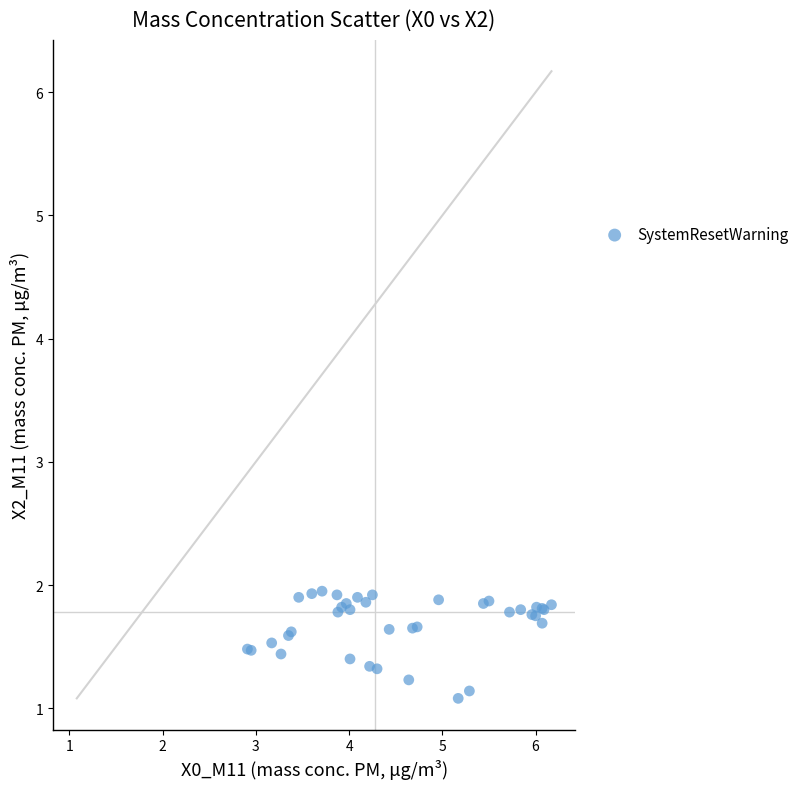

What Y value in the scatter plot is closest to 1?

1.1